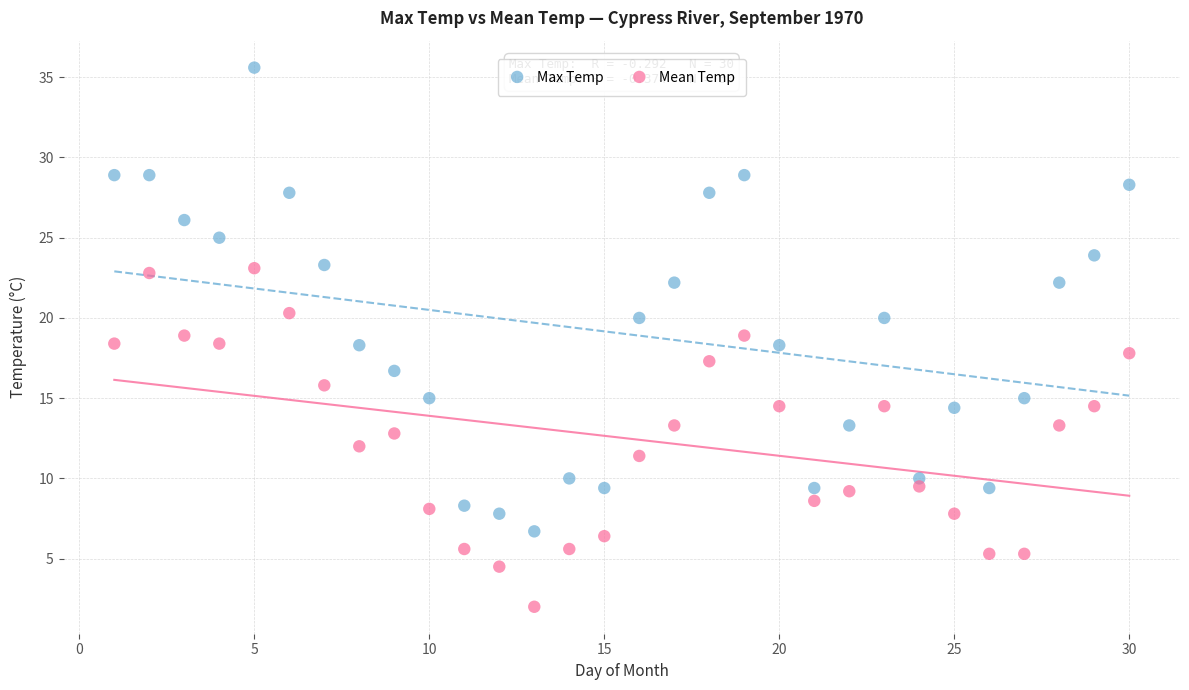

What is the X range (max minus min) for the scatter plot?

29.0